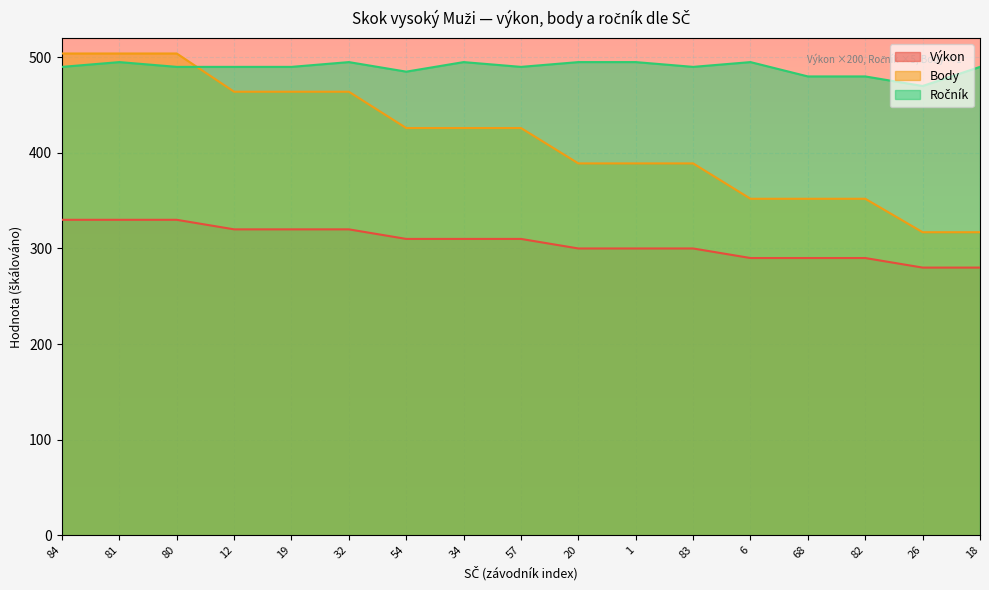

What is the average value of the Výkon series?

306